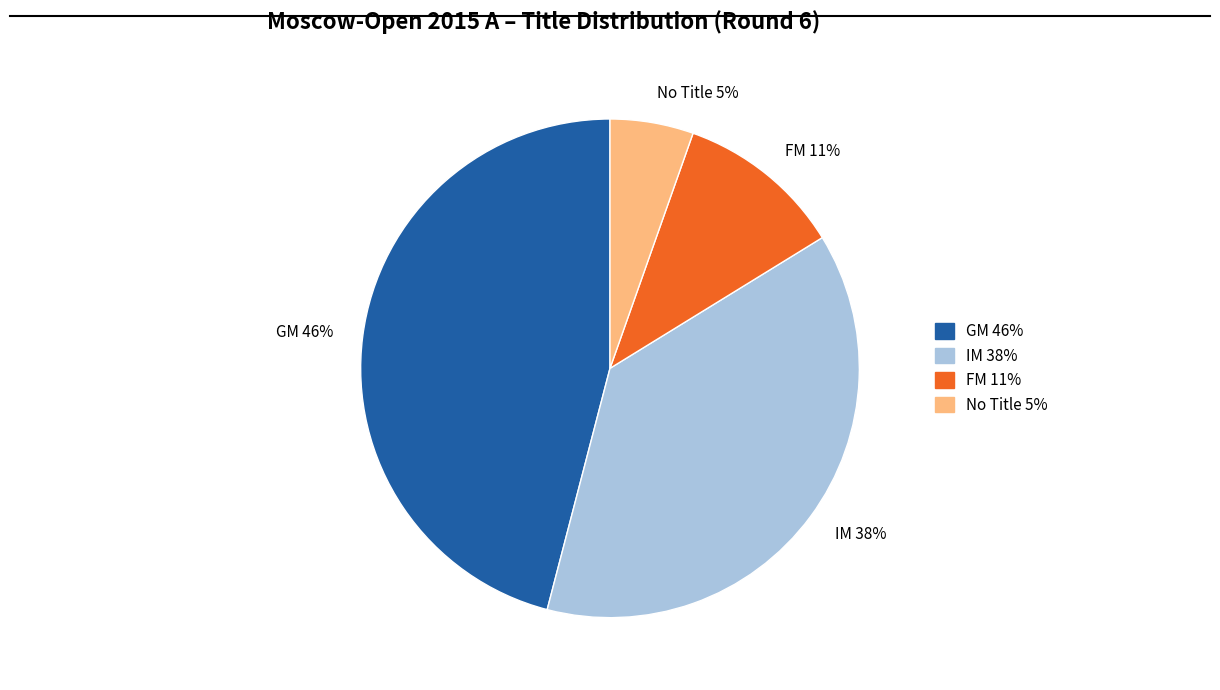

What is the largest slice in the pie chart?

GM 46%